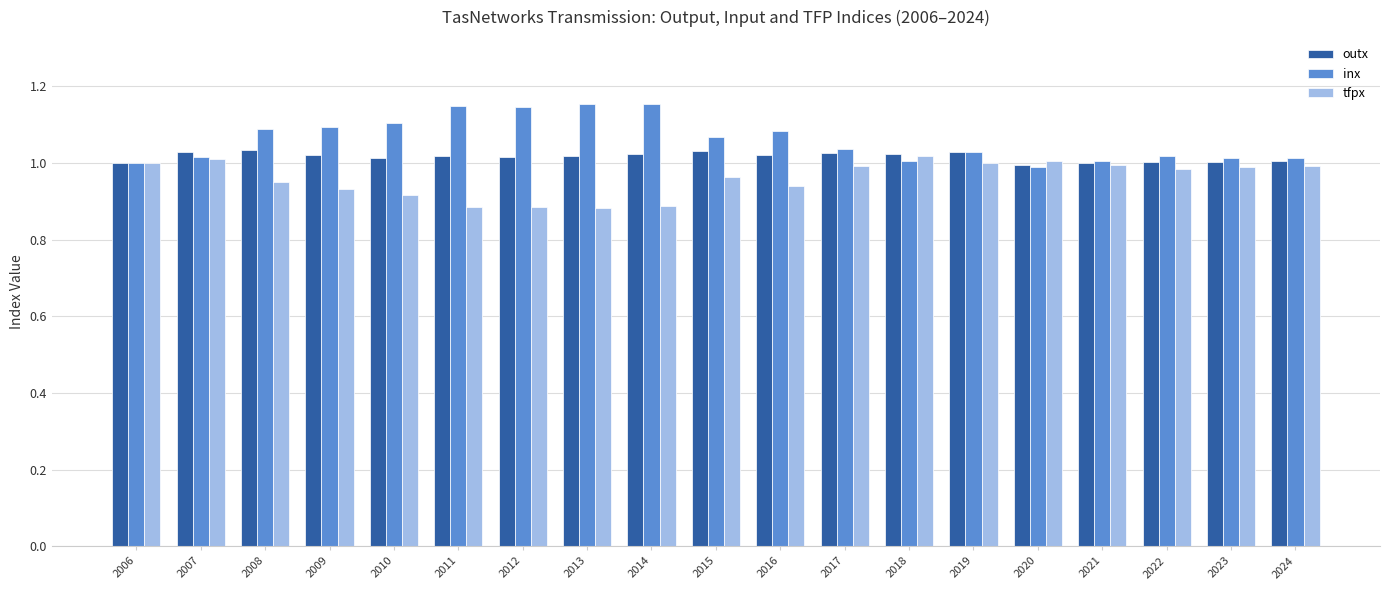

Is the value of outx at 2016 greater than the value of tfpx at 2024?

Yes